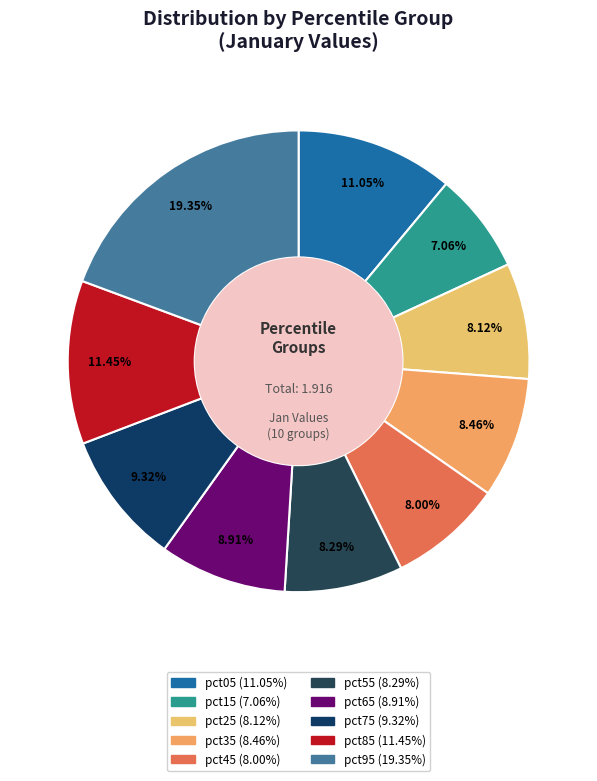

The pct55 slice represents 1% of the pie. True or false?

False